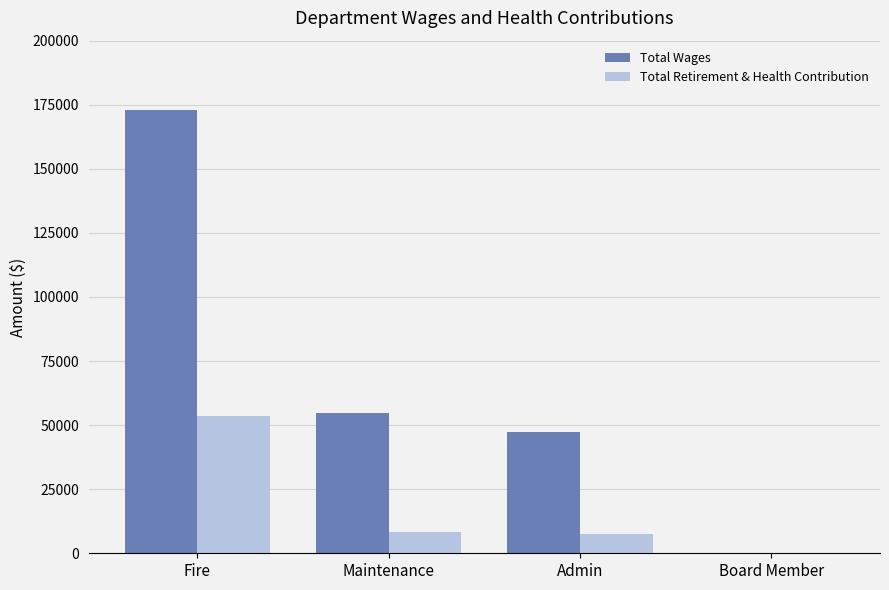

What are all the series names shown in the legend?

Total Wages, Total Retirement & Health Contribution